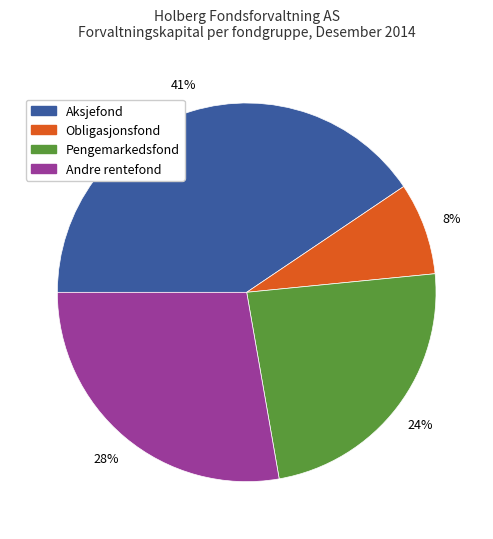

What percentage is the Obligasjonsfond slice, to the nearest percent?

8%